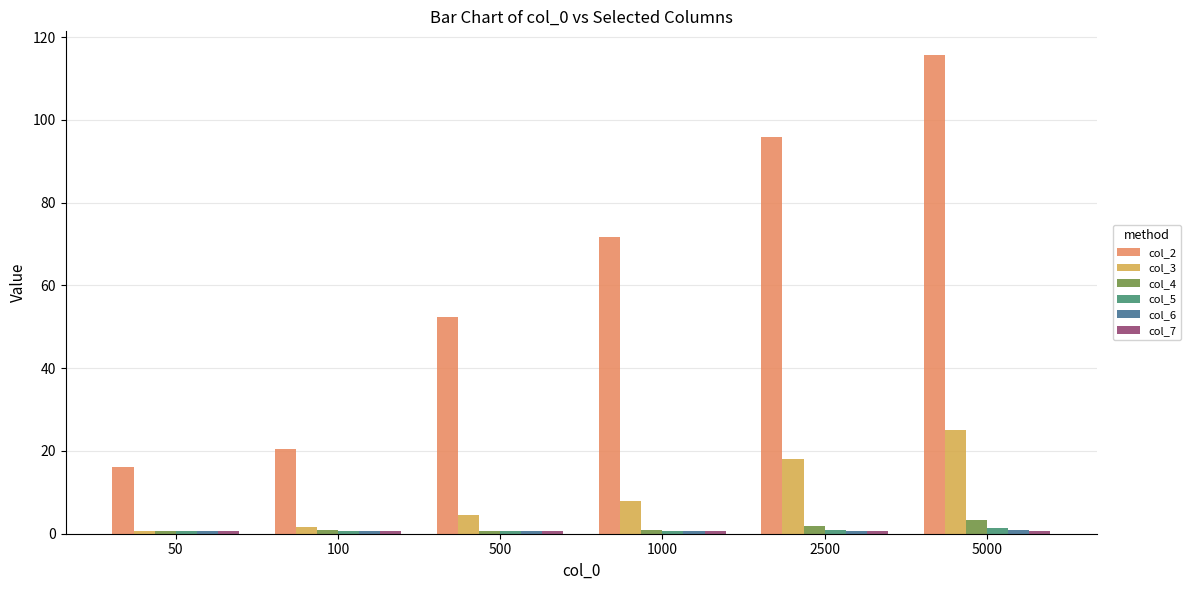

Is it true that col_3 equals 7.8 at 1000?

True